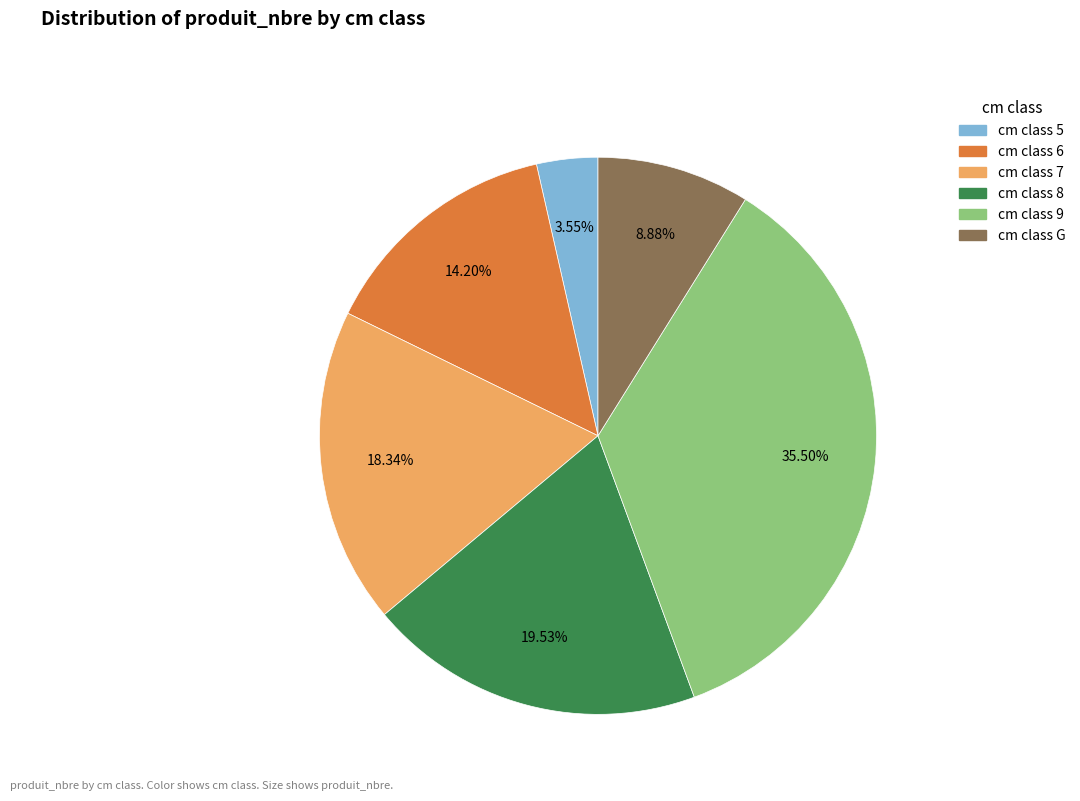

Is there a majority slice in this chart?

No